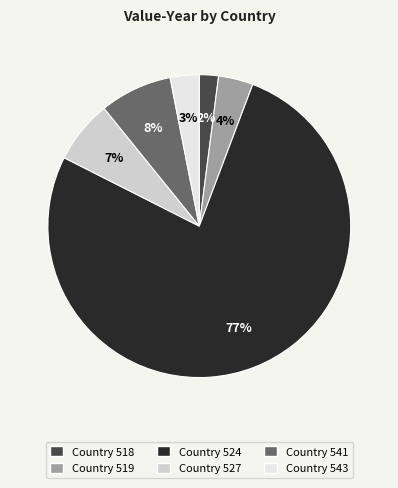

Does any single category account for the majority?

Yes